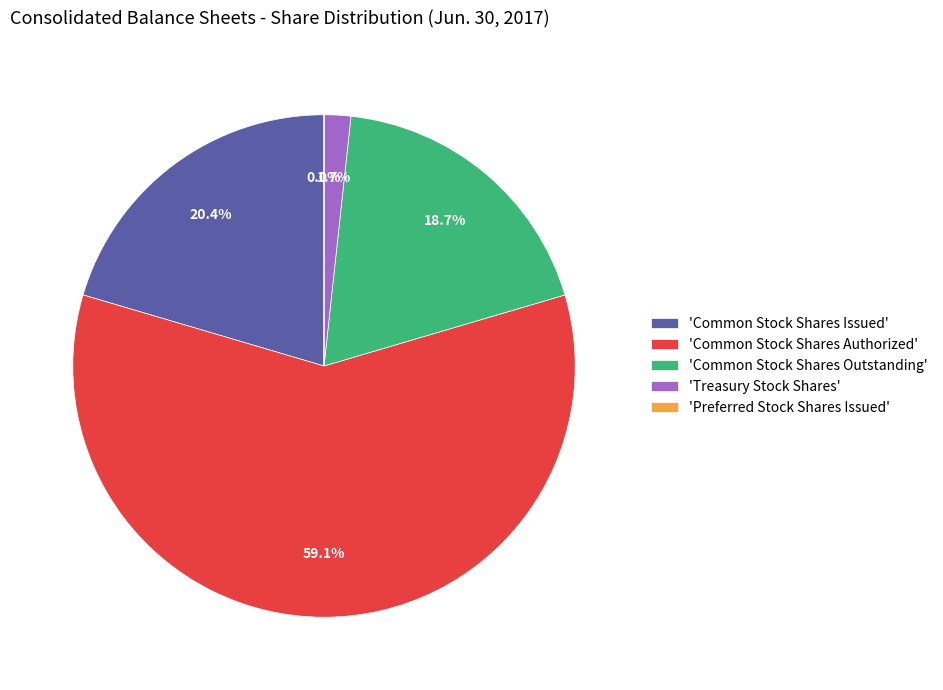

What is the largest slice in the pie chart?

'Common Stock Shares Authorized'